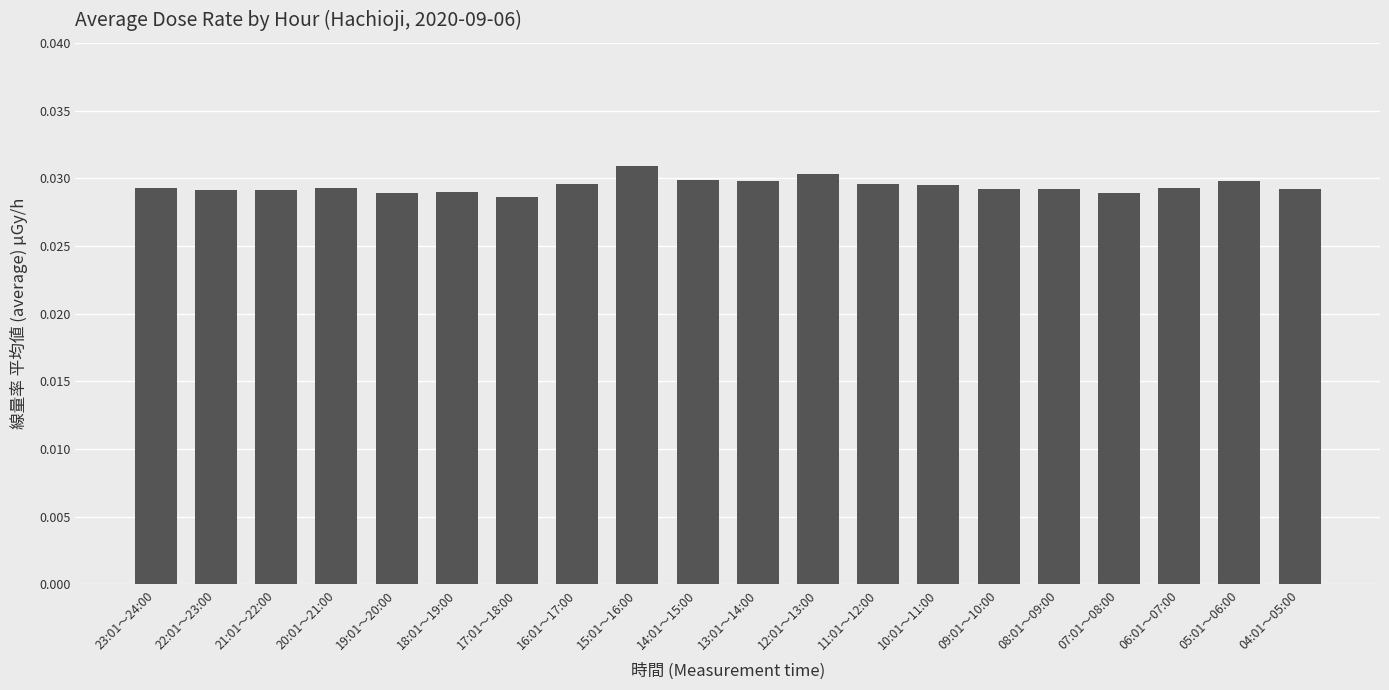

What is the sum of all values?

0.6